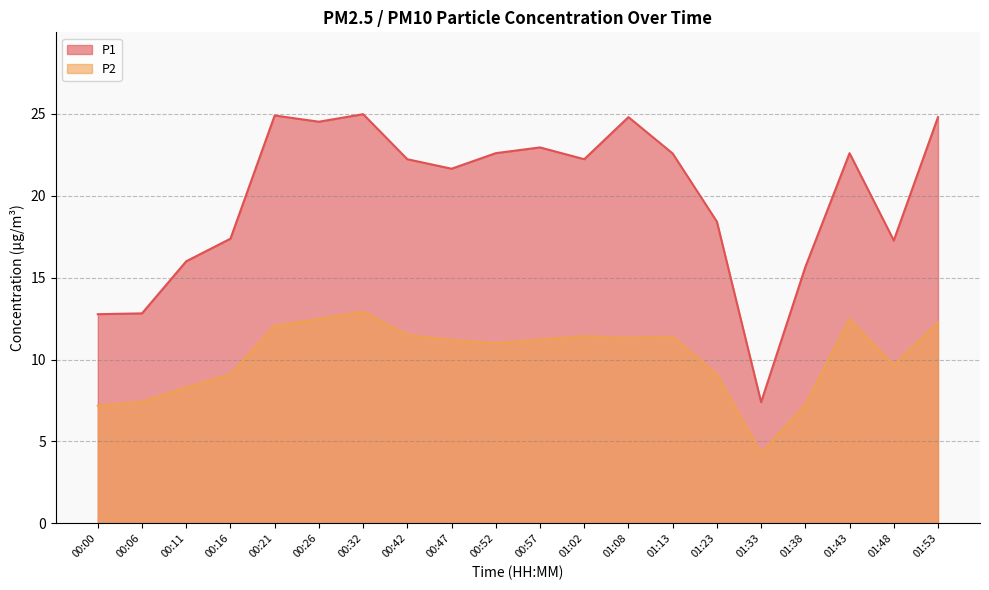

Reading left to right, transcribe all the data shown in this chart.

P1: 12.8	12.8	16.0	17.4	24.9	24.5	25.0	22.2	21.6	22.6	22.9	22.2	24.8	22.6	18.4	7.4	15.7	22.6	17.3	24.8
P2: 7.2	7.4	8.3	9.1	12.1	12.5	12.9	11.5	11.2	11.0	11.2	11.4	11.3	11.4	9.1	4.3	7.2	12.5	9.7	12.3